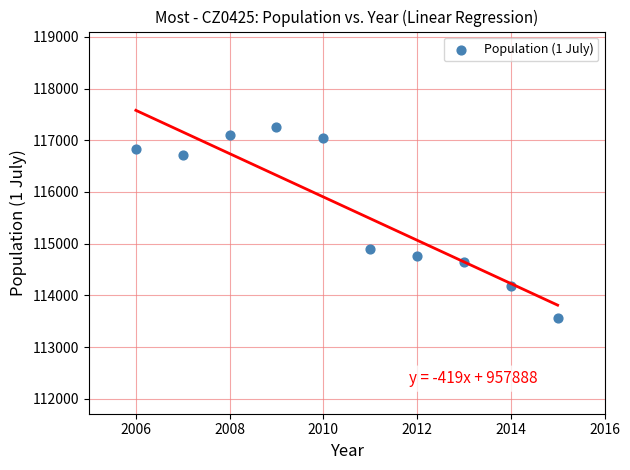

What is the range of Y values (max minus min)?

3698